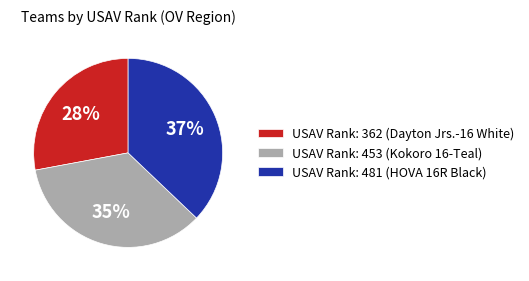

Which has a higher value, USAV Rank: 453 (Kokoro 16-Teal) or USAV Rank: 481 (HOVA 16R Black)?

USAV Rank: 481 (HOVA 16R Black)